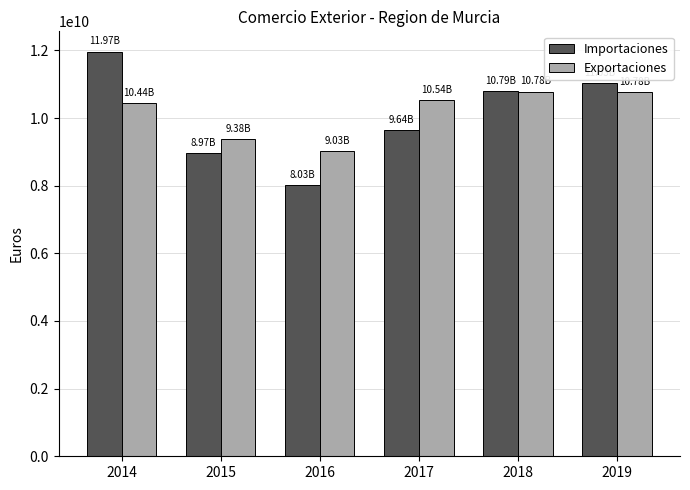

What is the difference between the Importaciones values at 2017 and 2015?

672209035.8